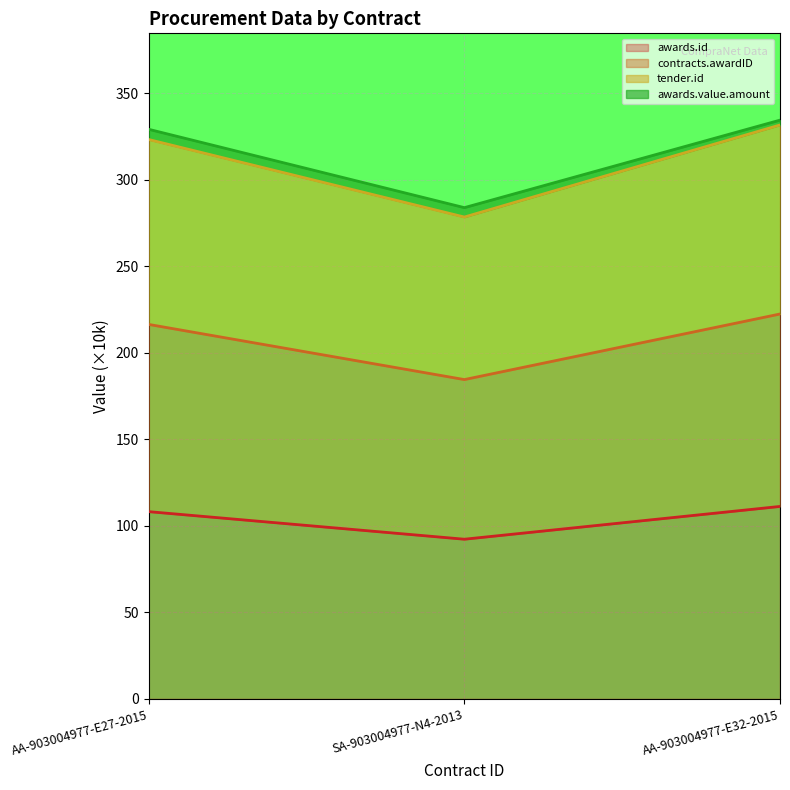

How many lines are shown in the chart?

4